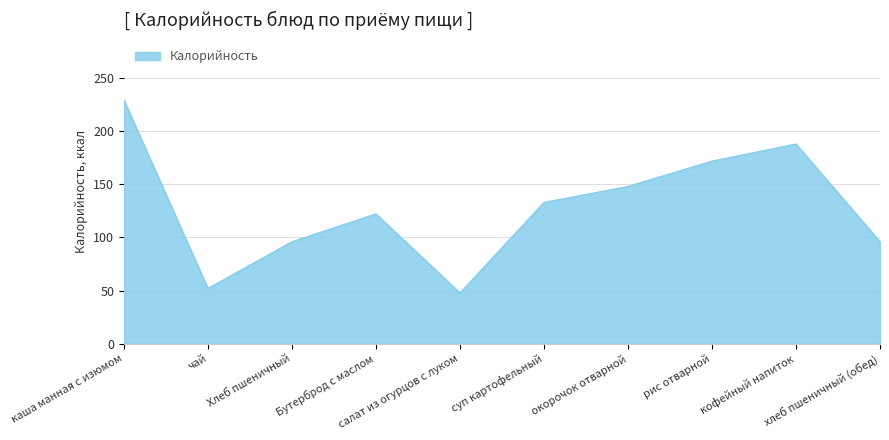

What is the difference between the values at салат из огурцов с луком and хлеб пшеничный (обед)?

48.2